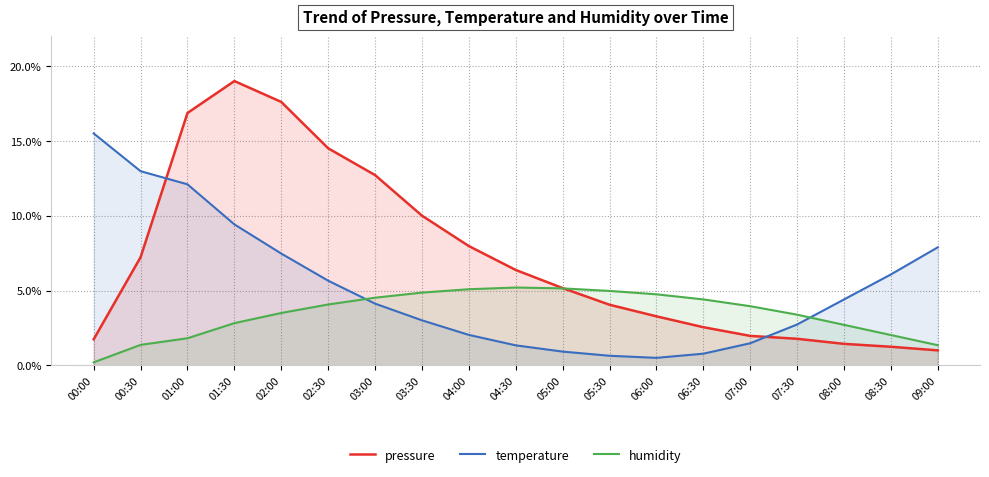

What are all the series names shown in the legend?

pressure, temperature, humidity